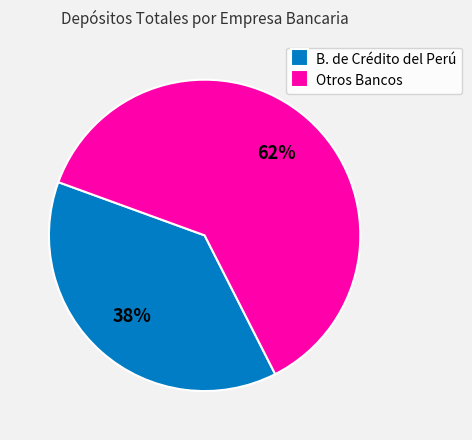

To the nearest percent, what is the difference between the largest and smallest slice percentages?

24%